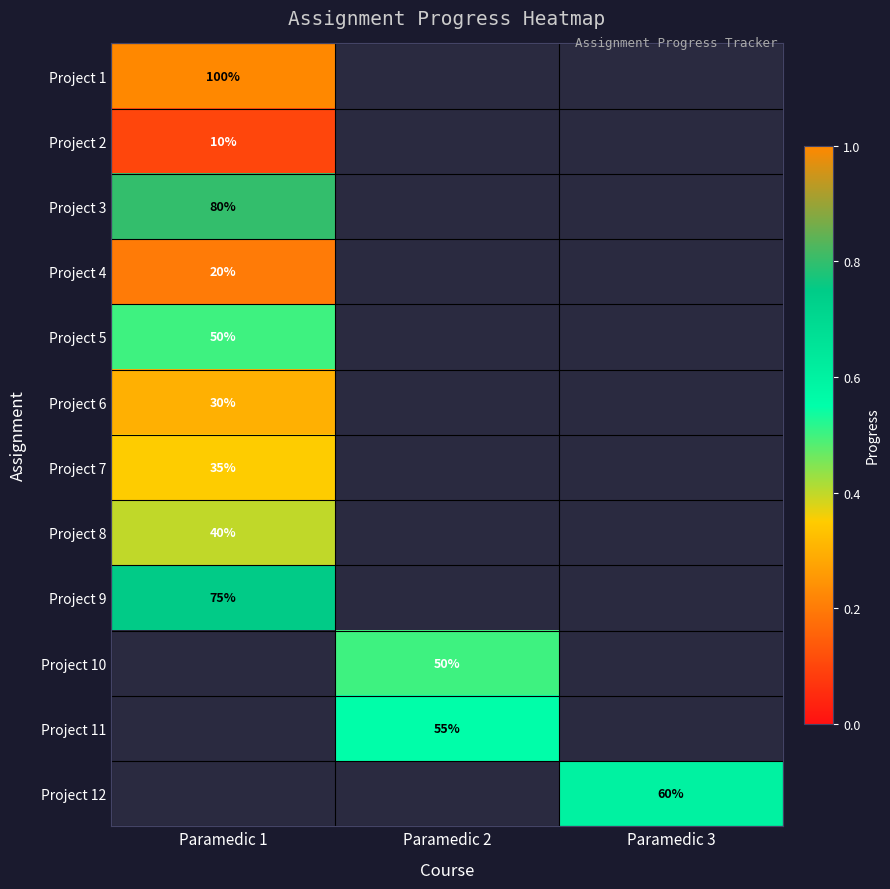

The value of Project 6 at Paramedic 1 is 14. True or false?

False